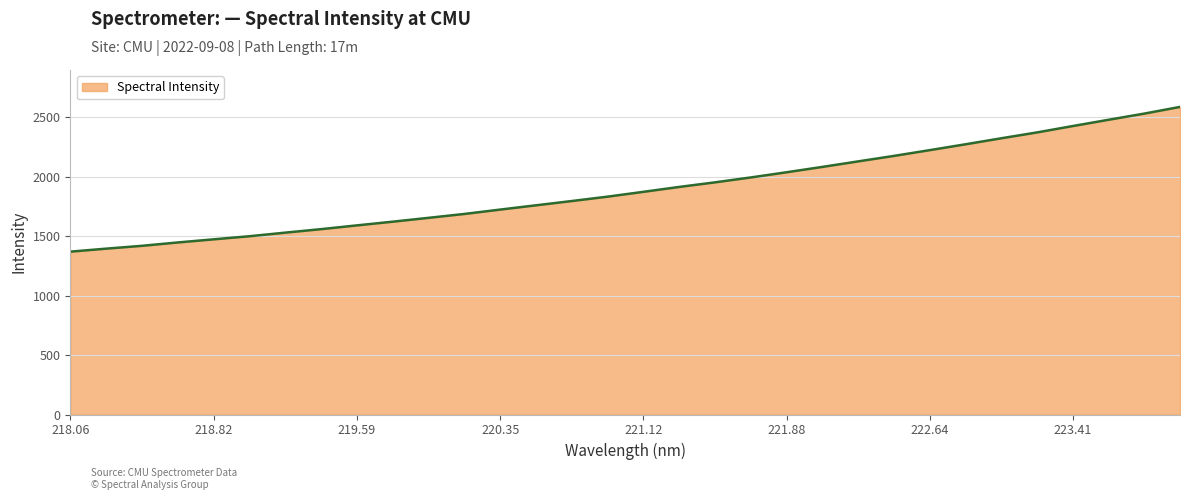

What is the smallest value displayed?

1370.3